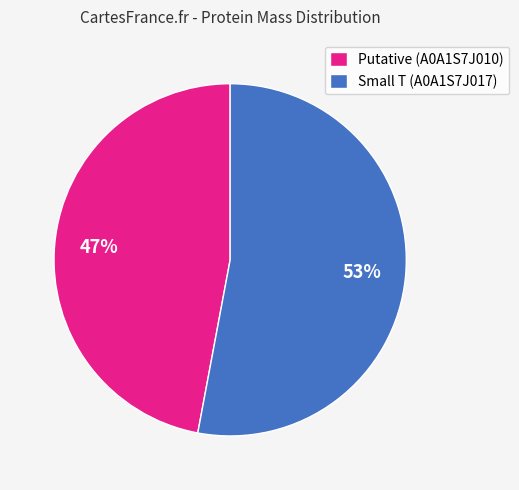

What is the ratio of the value at Putative (A0A1S7J010) to the value at Small T (A0A1S7J017)?

0.9